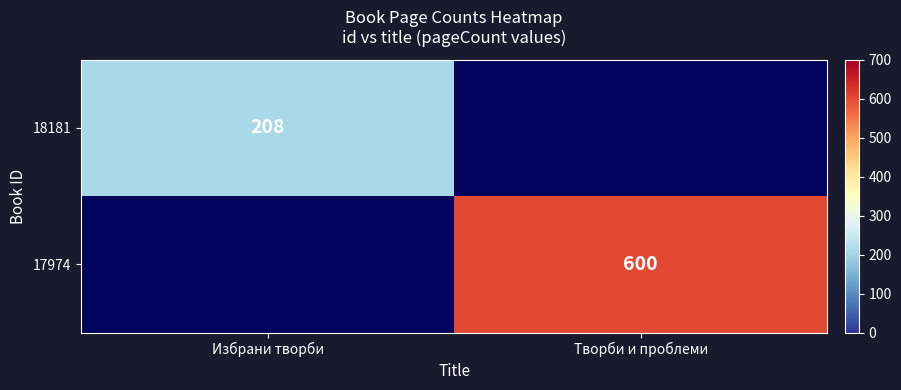

Is it true that 18181 equals 208 at Избрани творби?

True